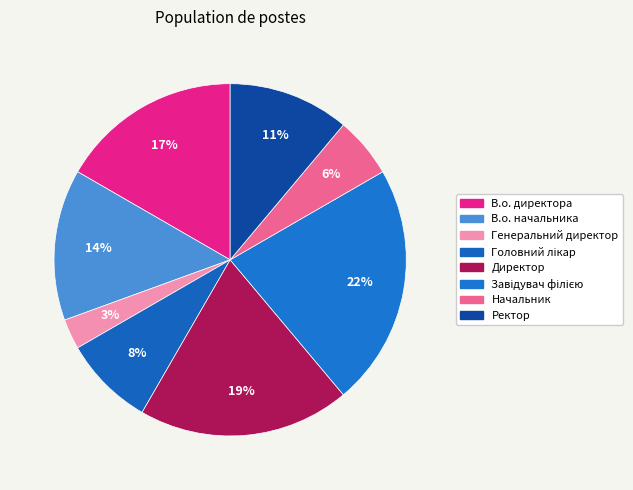

Rank the categories by value from lowest to highest.

Генеральний директор, Начальник, Головний лікар, Ректор, В.о. начальника, В.о. директора, Директор, Завідувач філією